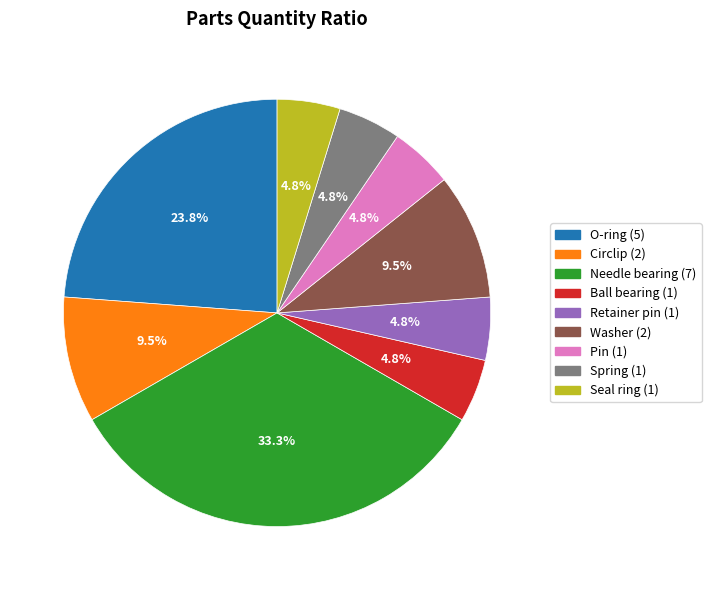

What percentage do Pin and Washer together represent?

14.3%